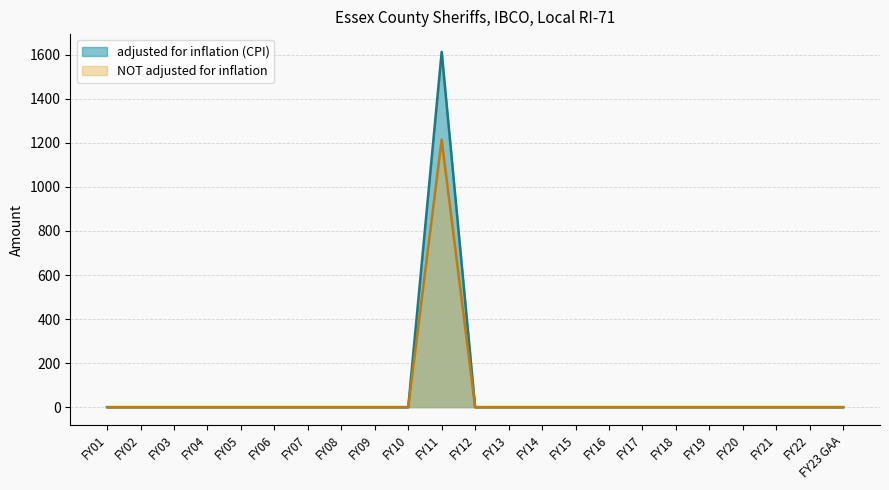

Which series has the widest spread of values?

adjusted for inflation (CPI)